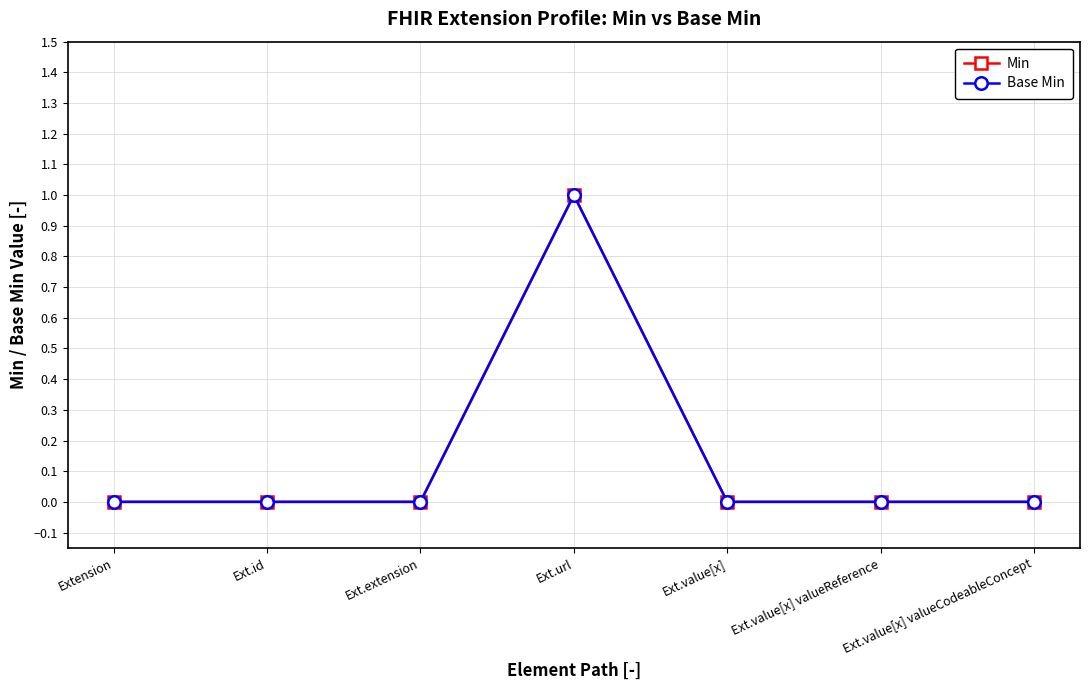

Is this an area chart (filled region under the line)?

No